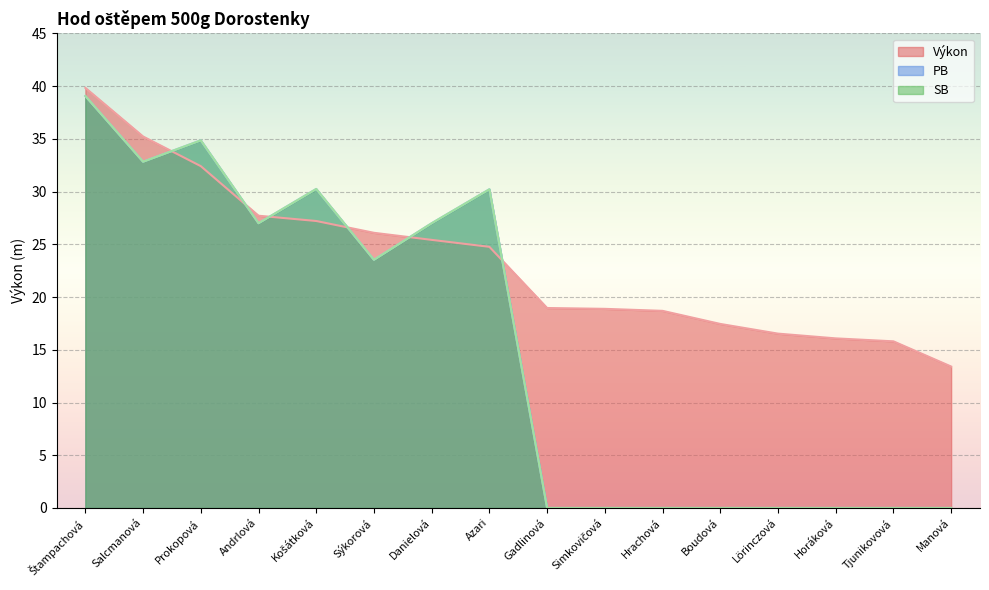

What is the label of the 11th point from the left?

Hrachová